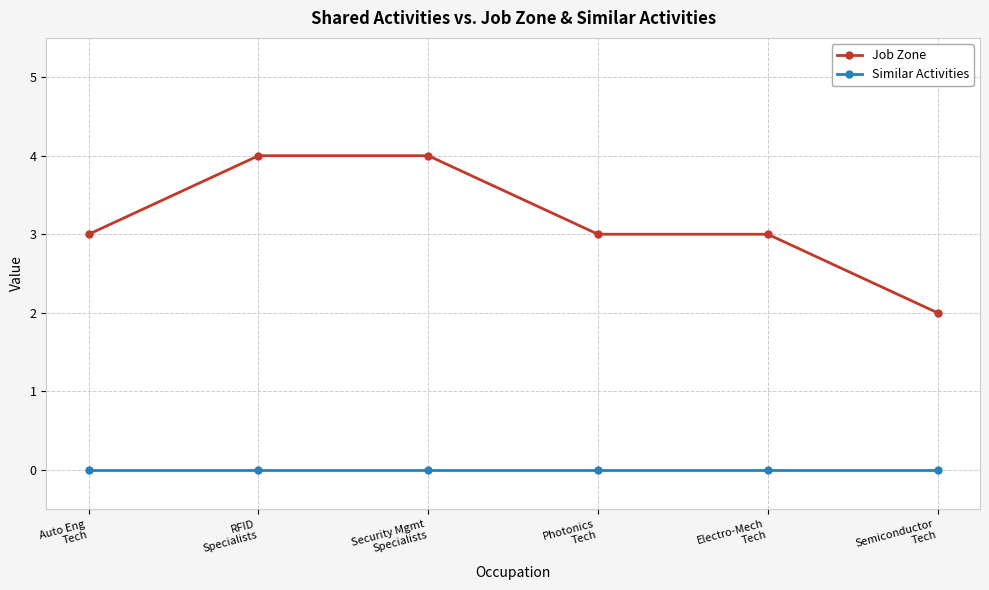

The Job Zone series shows 2 at Security Mgmt
Specialists. True or false?

False